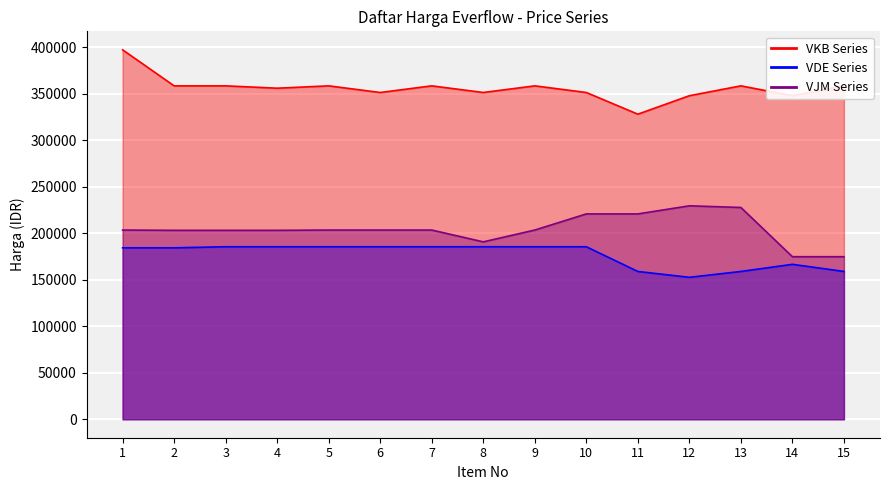

Is it true that VKB Series equals 358365 at 3?

True